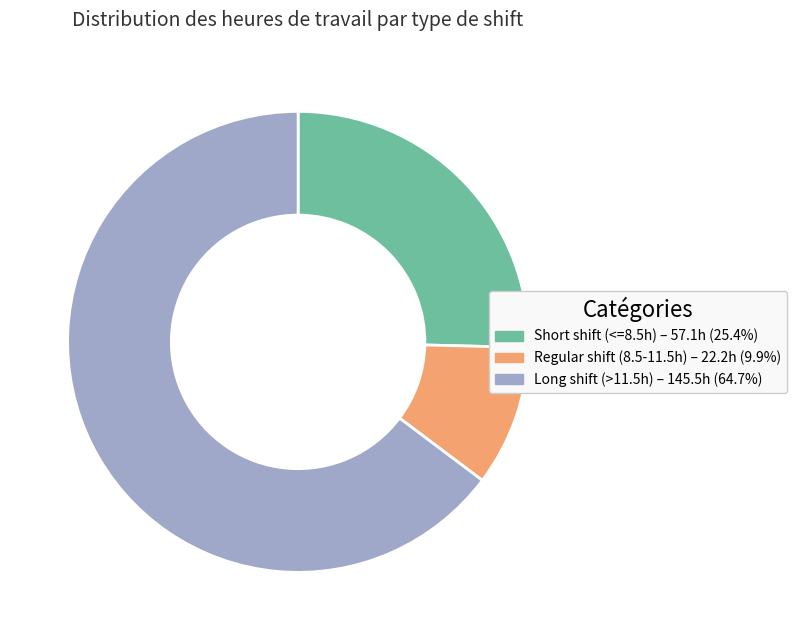

Is there any slice that represents more than half of the pie?

Yes